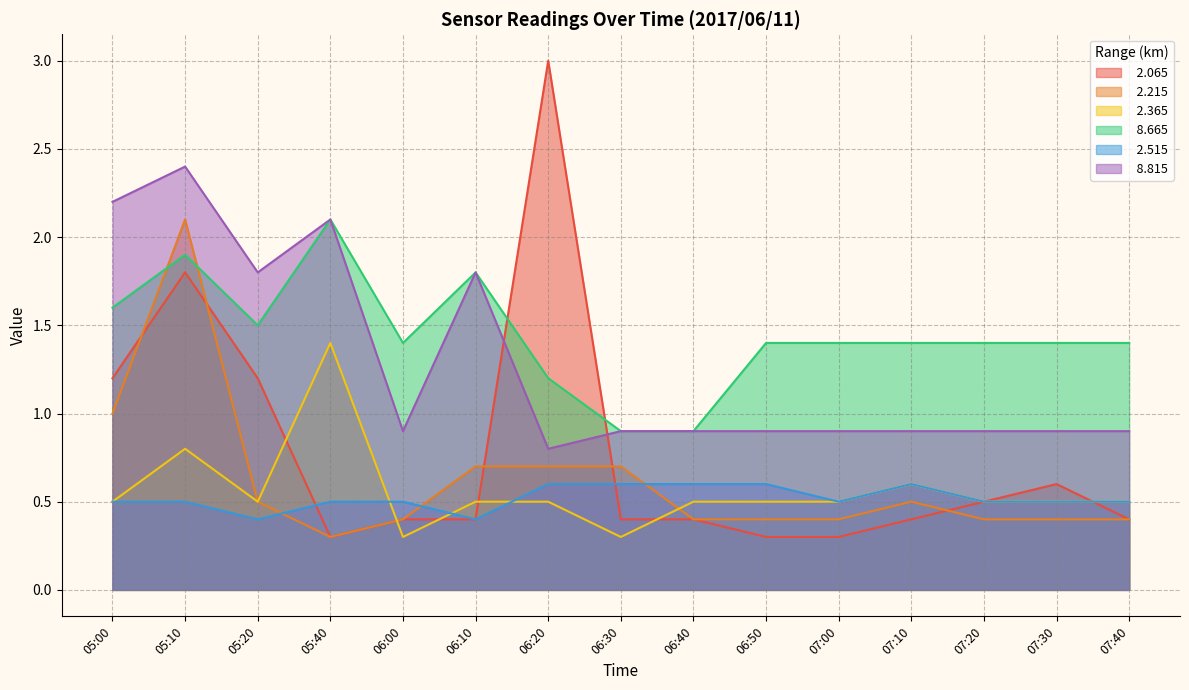

Reading right to left, what are all the values shown in this chart?

  2.065: 07:40=0.4	07:30=0.6	07:20=0.5	07:10=0.4	07:00=0.3	06:50=0.3	06:40=0.4	06:30=0.4	06:20=3.0	06:10=0.4	06:00=0.4	05:40=0.3	05:20=1.2	05:10=1.8	05:00=1.2
  2.215: 07:40=0.4	07:30=0.4	07:20=0.4	07:10=0.5	07:00=0.4	06:50=0.4	06:40=0.4	06:30=0.7	06:20=0.7	06:10=0.7	06:00=0.4	05:40=0.3	05:20=0.5	05:10=2.1	05:00=1.0
  2.365: 07:40=0.5	07:30=0.5	07:20=0.5	07:10=0.6	07:00=0.5	06:50=0.5	06:40=0.5	06:30=0.3	06:20=0.5	06:10=0.5	06:00=0.3	05:40=1.4	05:20=0.5	05:10=0.8	05:00=0.5
  8.665: 07:40=1.4	07:30=1.4	07:20=1.4	07:10=1.4	07:00=1.4	06:50=1.4	06:40=0.9	06:30=0.9	06:20=1.2	06:10=1.8	06:00=1.4	05:40=2.1	05:20=1.5	05:10=1.9	05:00=1.6
  2.515: 07:40=0.5	07:30=0.5	07:20=0.5	07:10=0.6	07:00=0.5	06:50=0.6	06:40=0.6	06:30=0.6	06:20=0.6	06:10=0.4	06:00=0.5	05:40=0.5	05:20=0.4	05:10=0.5	05:00=0.5
  8.815: 07:40=0.9	07:30=0.9	07:20=0.9	07:10=0.9	07:00=0.9	06:50=0.9	06:40=0.9	06:30=0.9	06:20=0.8	06:10=1.8	06:00=0.9	05:40=2.1	05:20=1.8	05:10=2.4	05:00=2.2